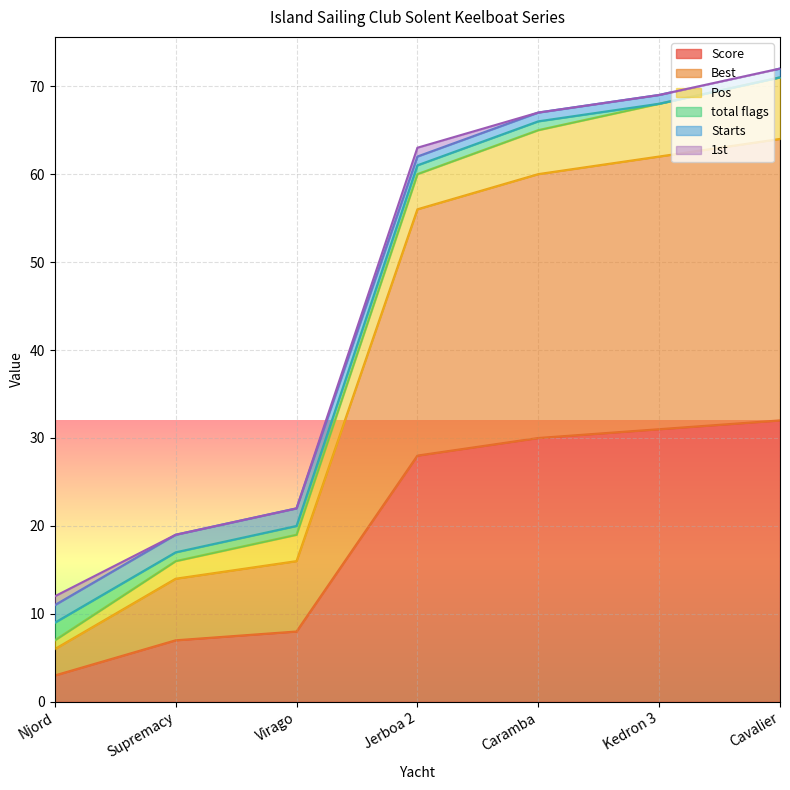

True or false: Best and Starts intersect in this chart.

False